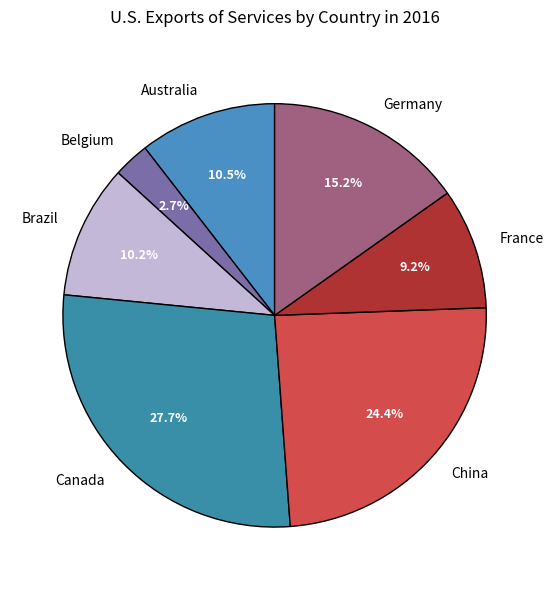

Do Australia and Germany together represent more than half of the pie?

No